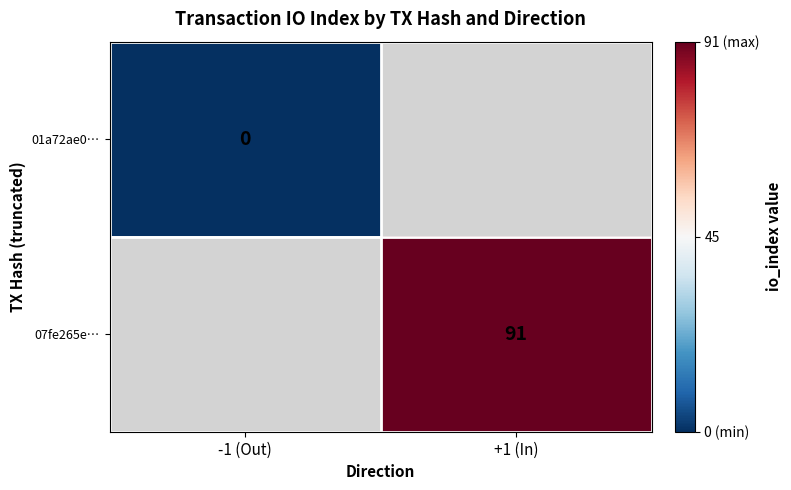

Is the value of 07fe265e… at +1 (In) greater than the value of 01a72ae0… at -1 (Out)?

Yes